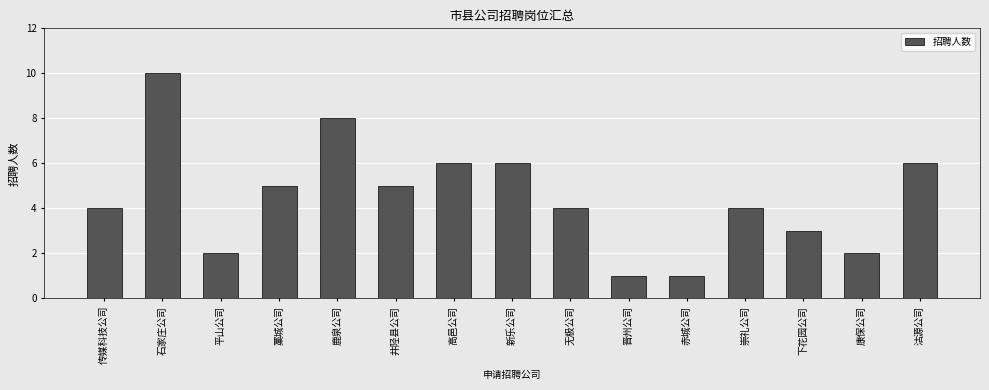

Reading left to right, transcribe all the data shown in this chart.

4	10	2	5	8	5	6	6	4	1	1	4	3	2	6